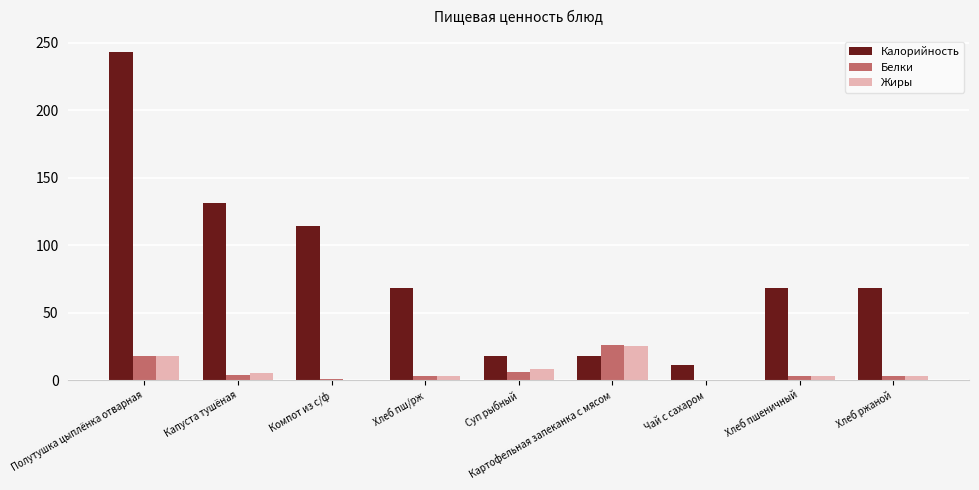

What are all the series names shown in the legend?

Калорийность, Белки, Жиры